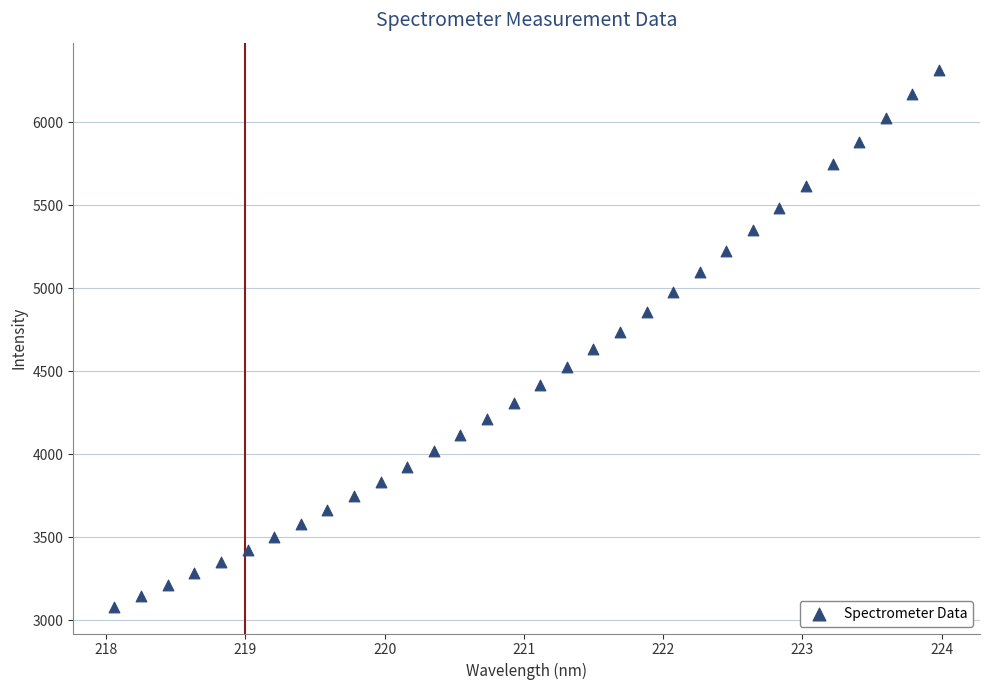

What is the range of Y values (max minus min)?

3236.0